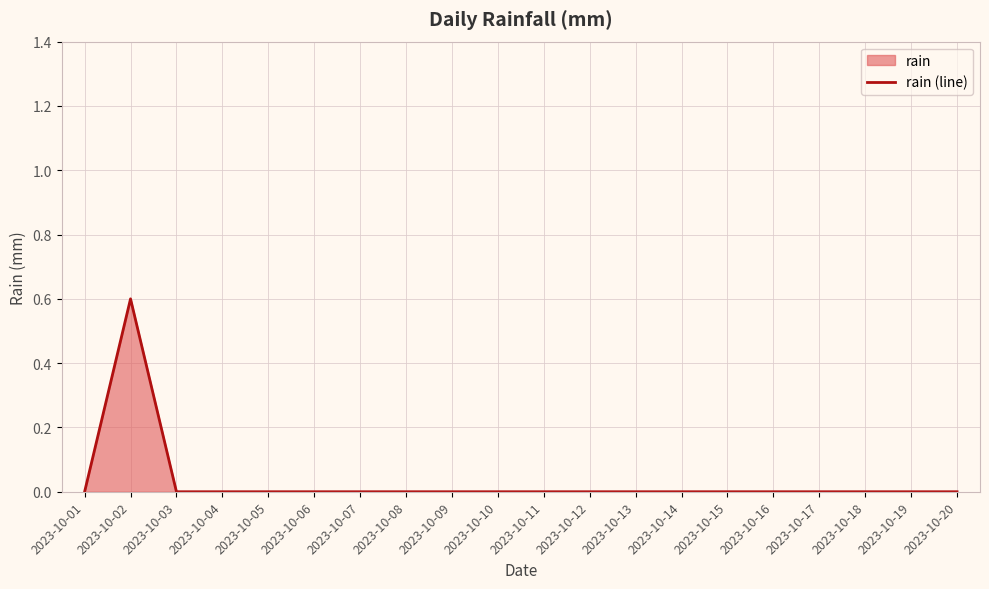

Which has a higher value, 2023-10-02 or 2023-10-01?

2023-10-02